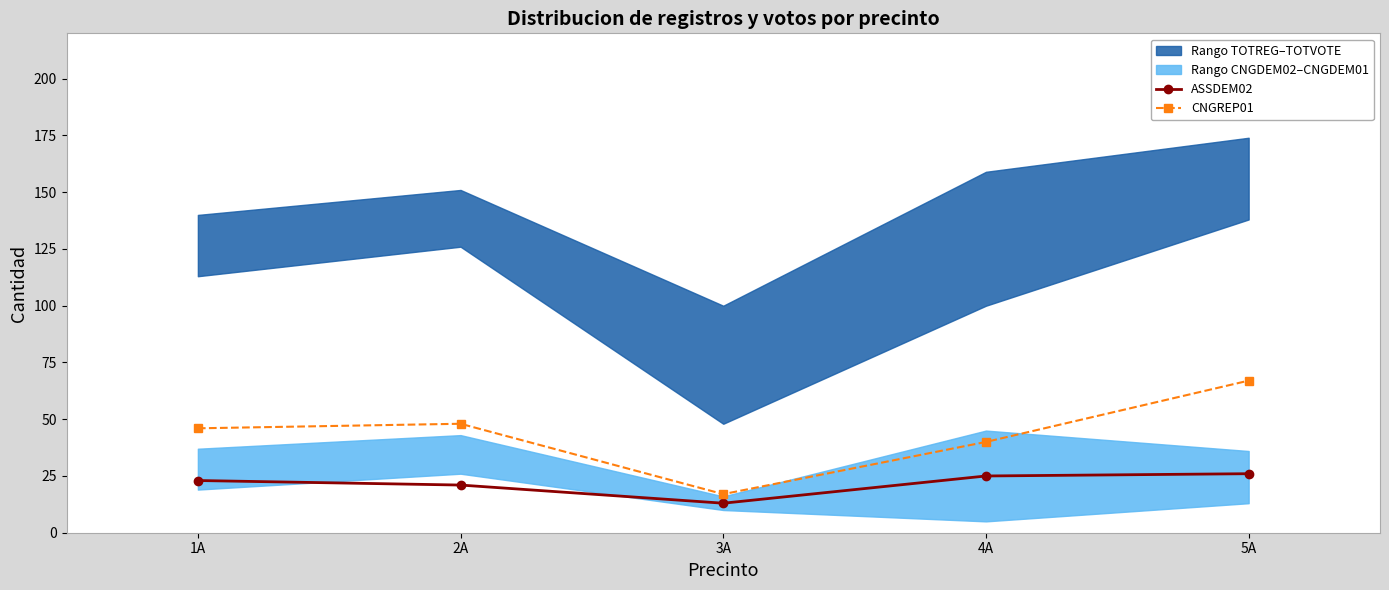

Is it true that ASSDEM02 equals 7 at 1A?

False